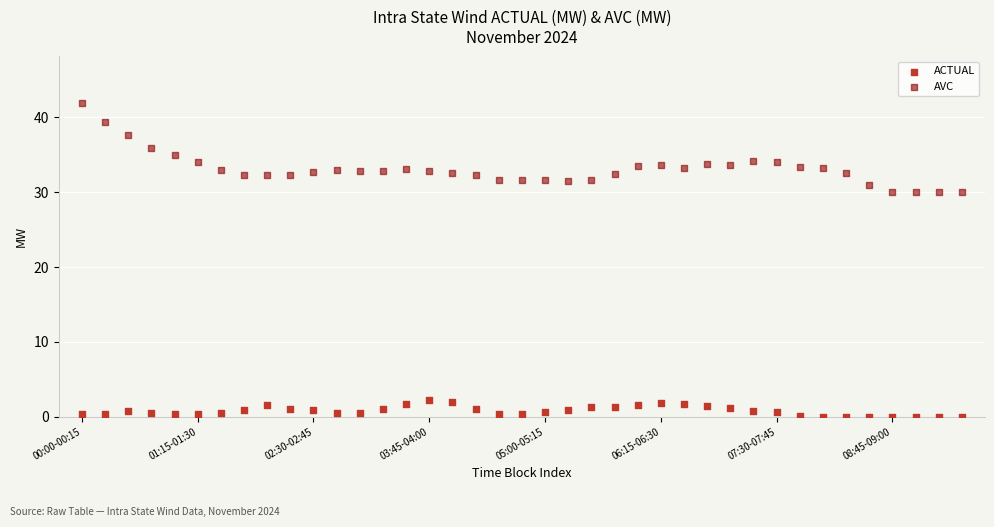

Which series contains the lowest Y value?

ACTUAL